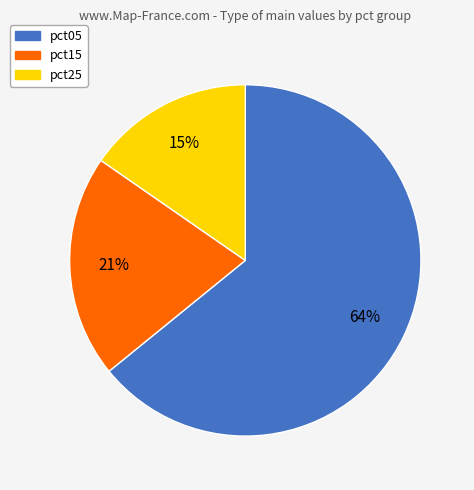

What percentage is the pct25 slice, to the nearest percent?

15%